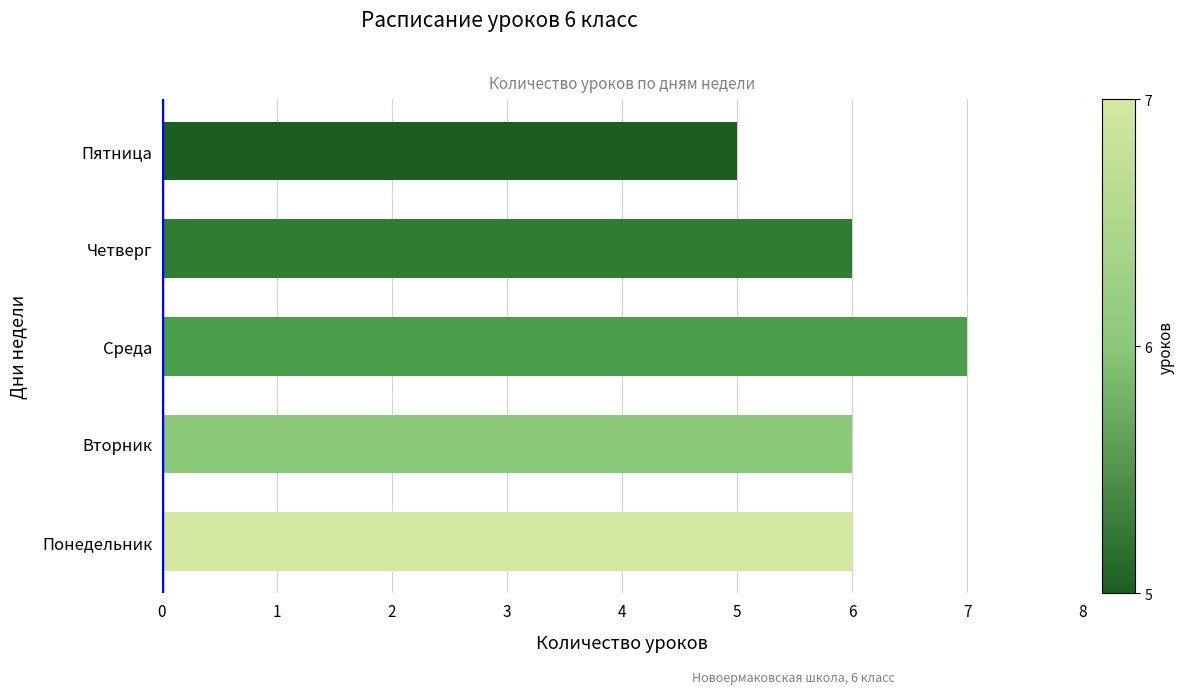

What is the difference between the second highest and minimum values?

1